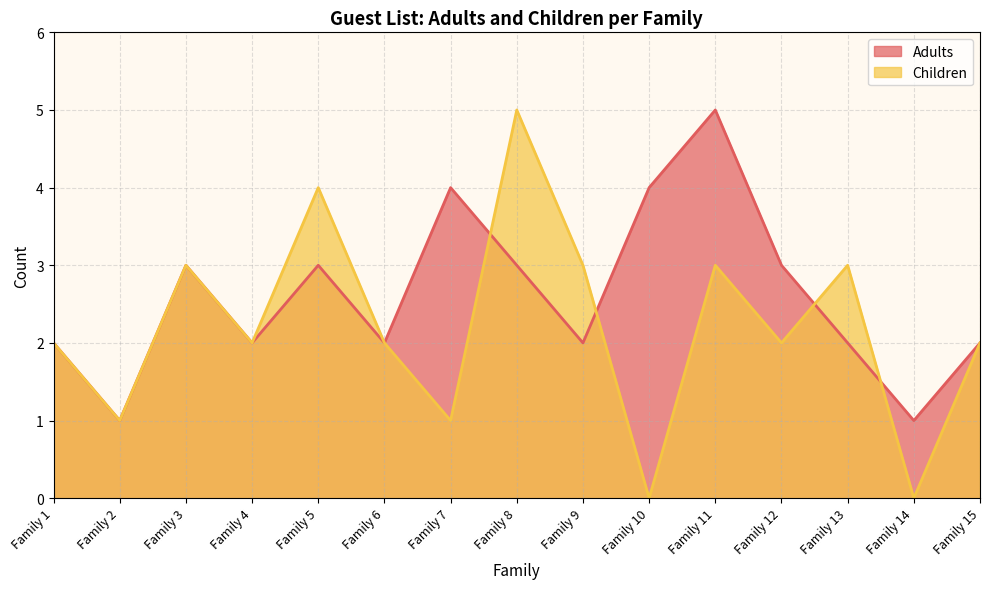

After their last crossing, which series has the higher values: Children or Adults?

Adults